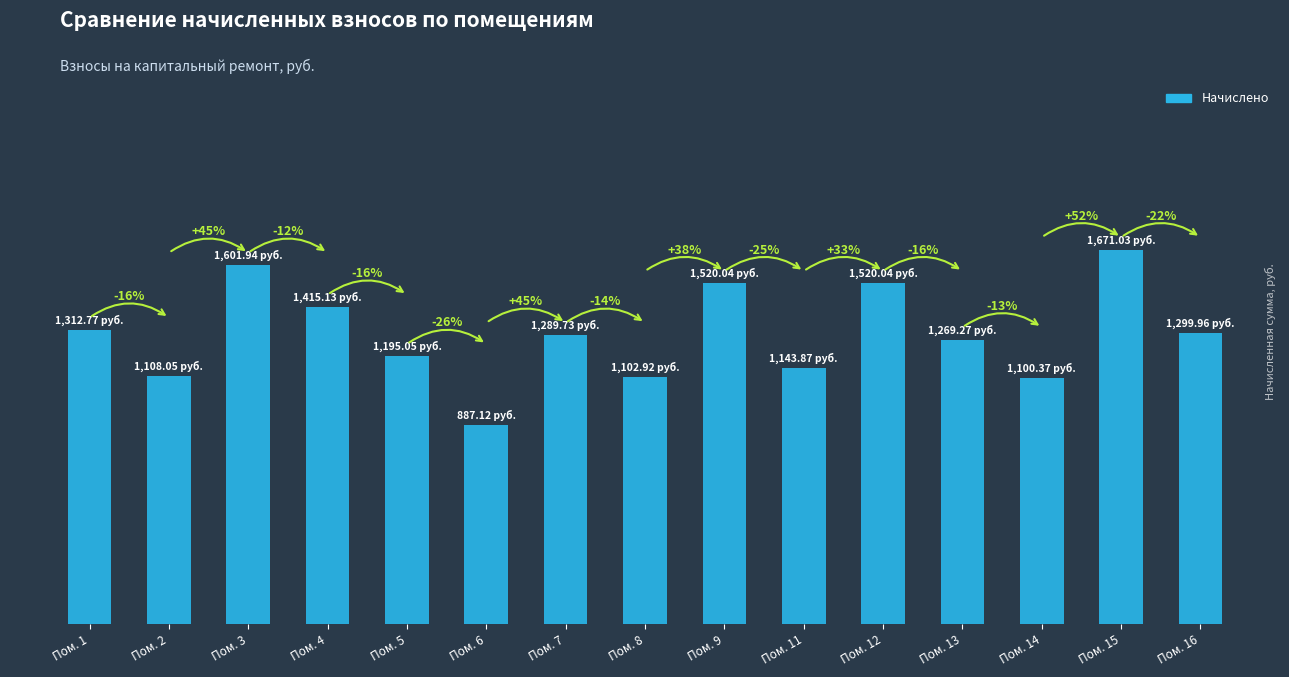

Which category has the lowest value across all series?

Пом. 6